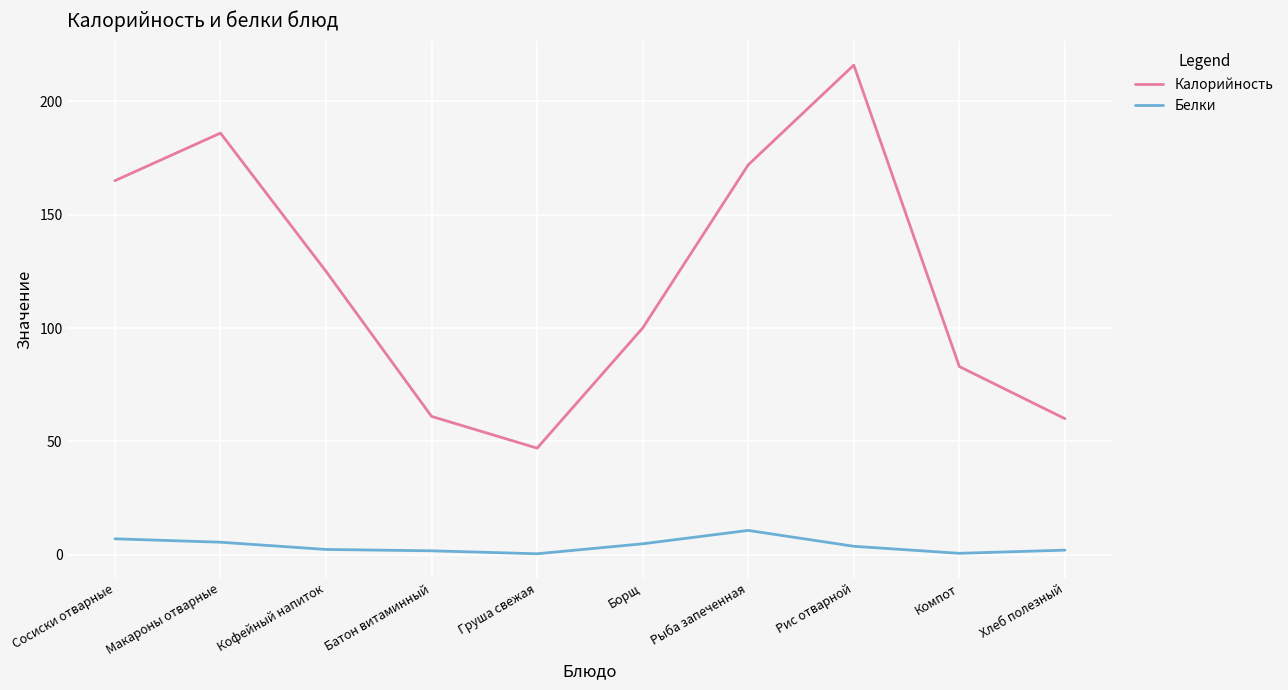

Where does the Калорийность series first go above 125?

Сосиски отварные